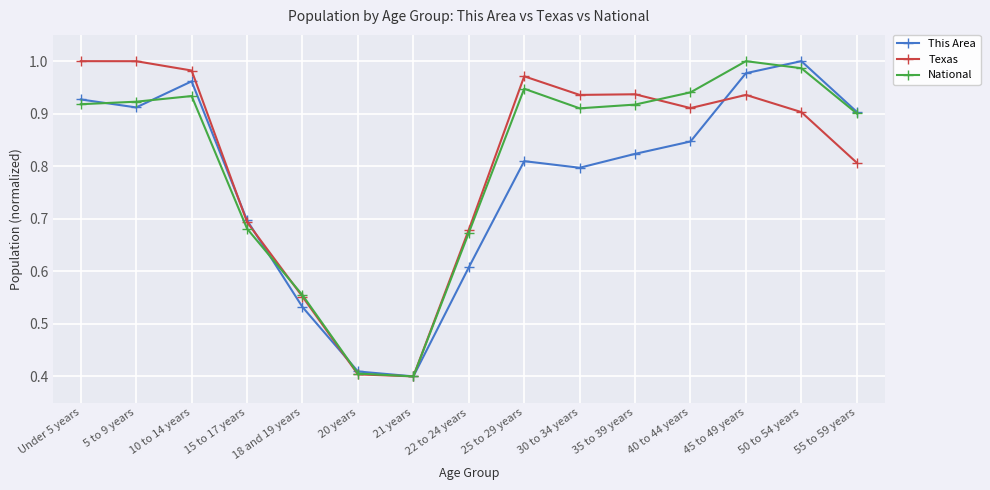

What position from the right is 50 to 54 years?

2